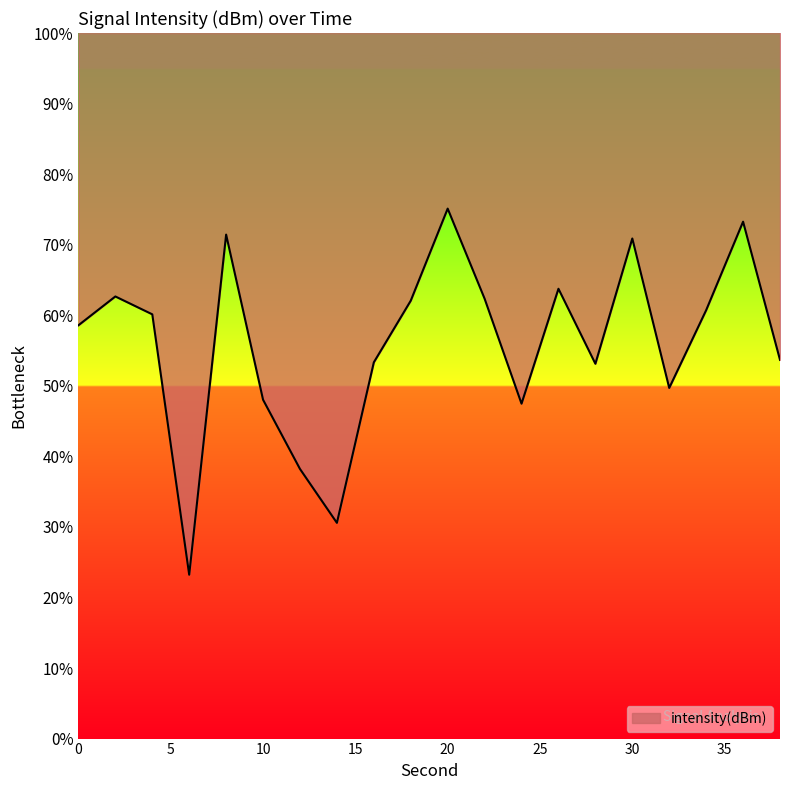

What is the value of the 14th point from the left?

63.8